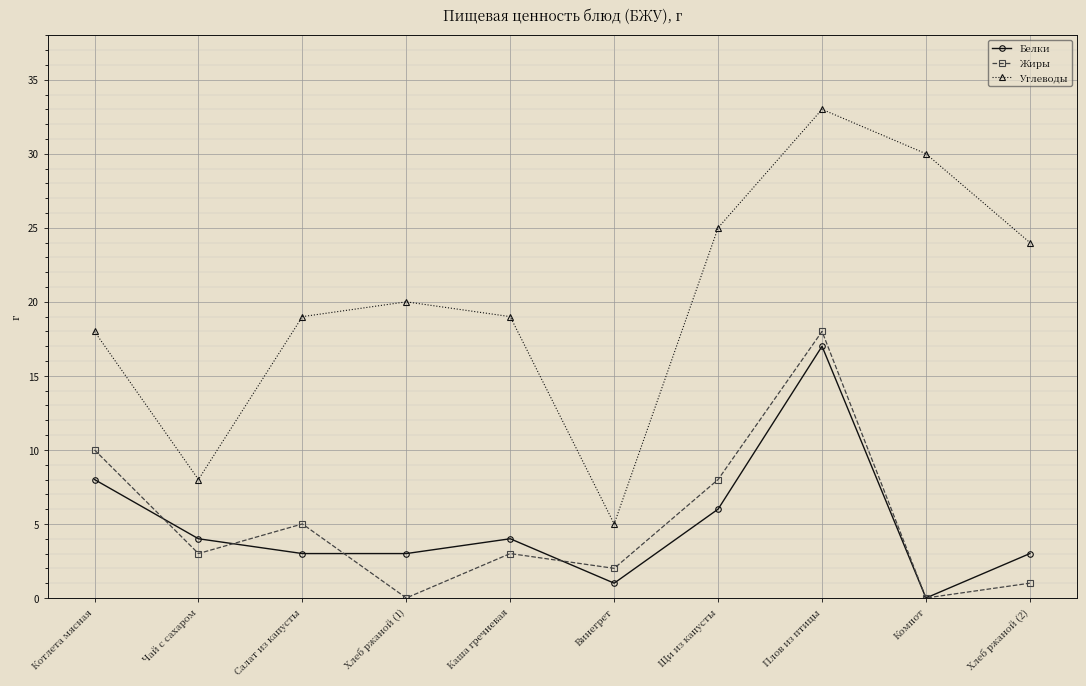

Which series has the widest spread of values?

Углеводы